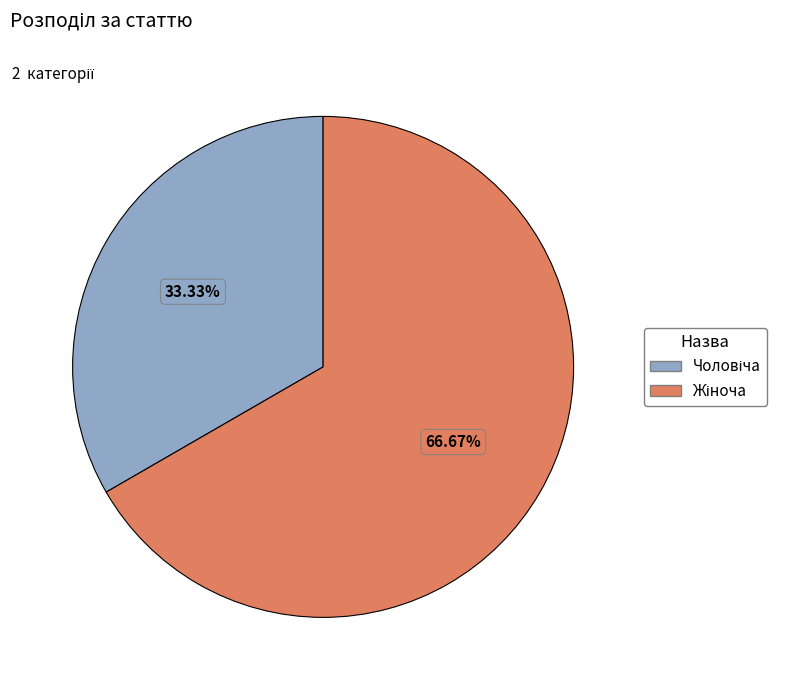

Is there a majority slice in this chart?

Yes